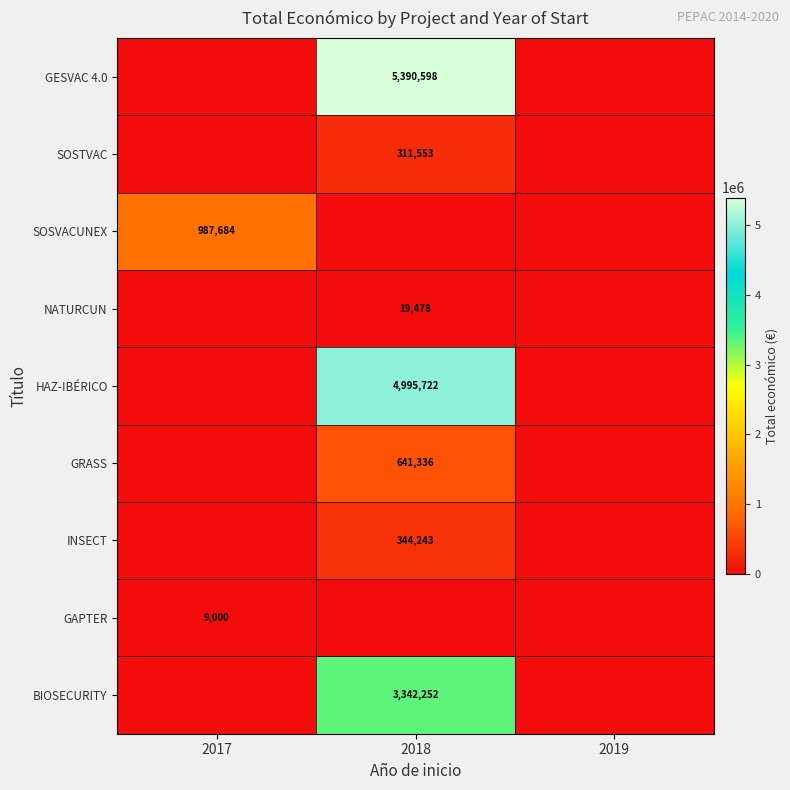

True or false: HAZ-IBÉRICO has a value of 2248172 at 2018.

False